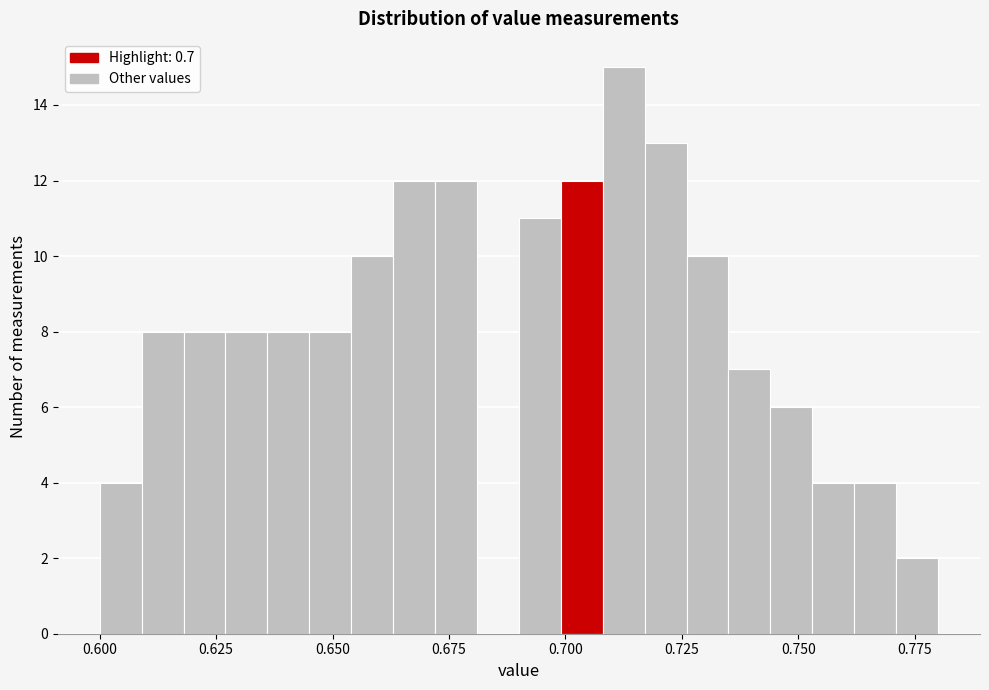

Around what value on the x-axis is the tallest bar? Give the approximate position of its centre, as read against the axis.

0.715